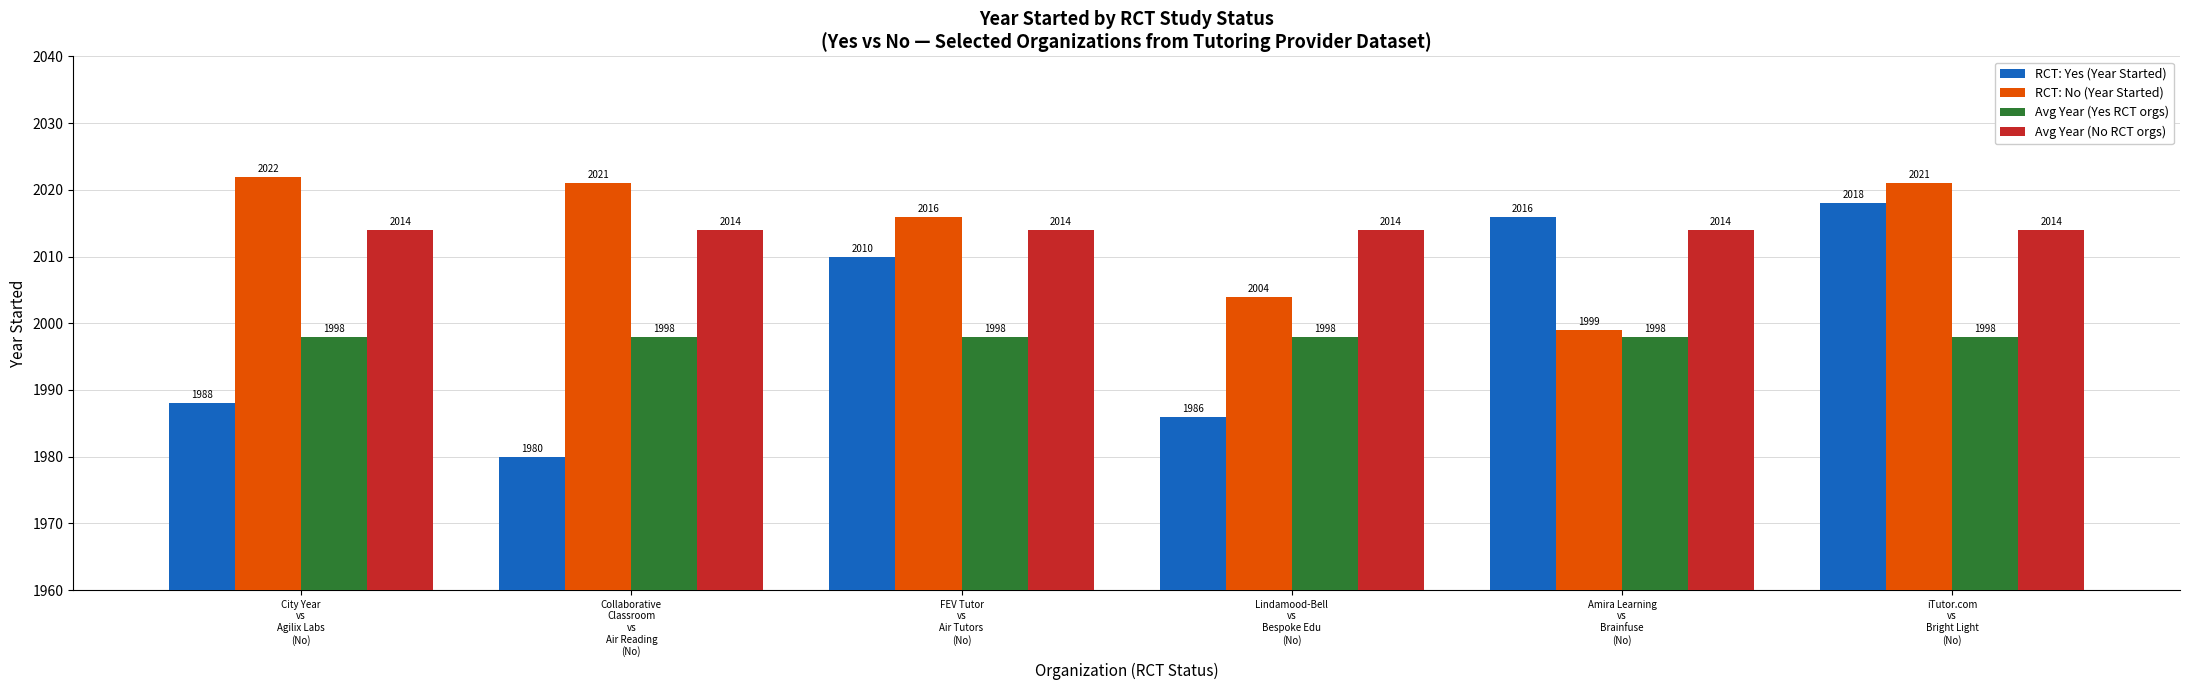

Which series has the largest range (max minus min)?

RCT: Yes (Year Started)